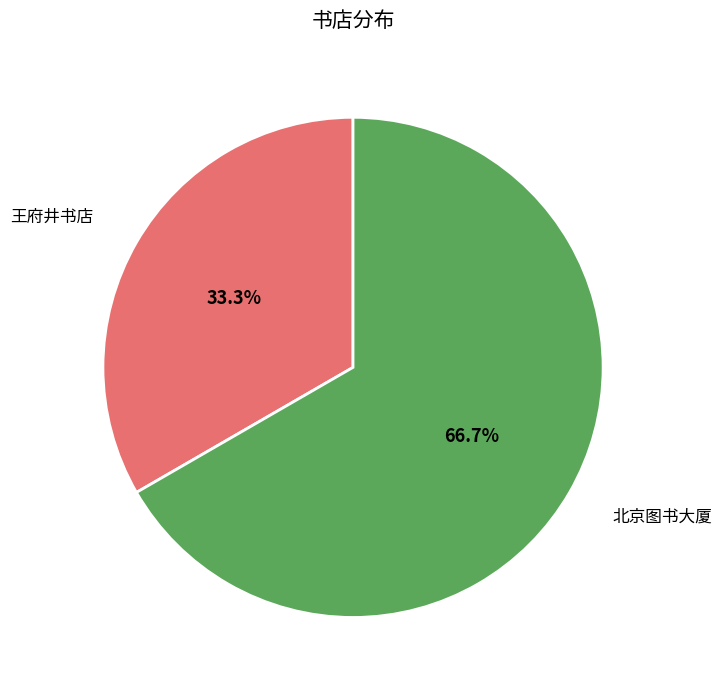

Which slice represents more than half of the pie?

北京图书大厦